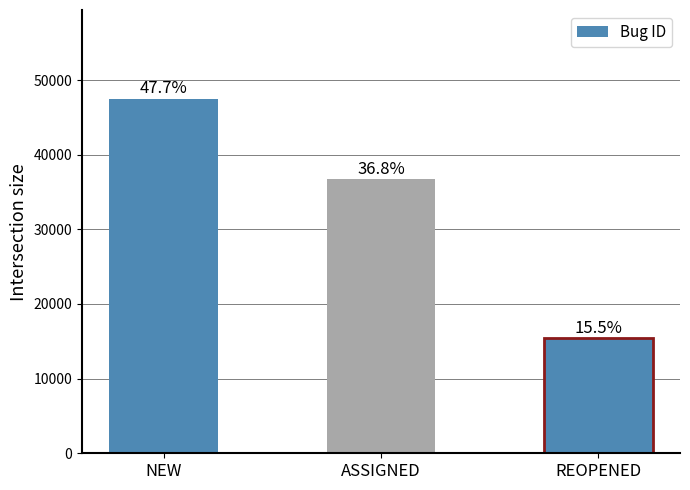

Where is the data nearest to the value 31459?

ASSIGNED